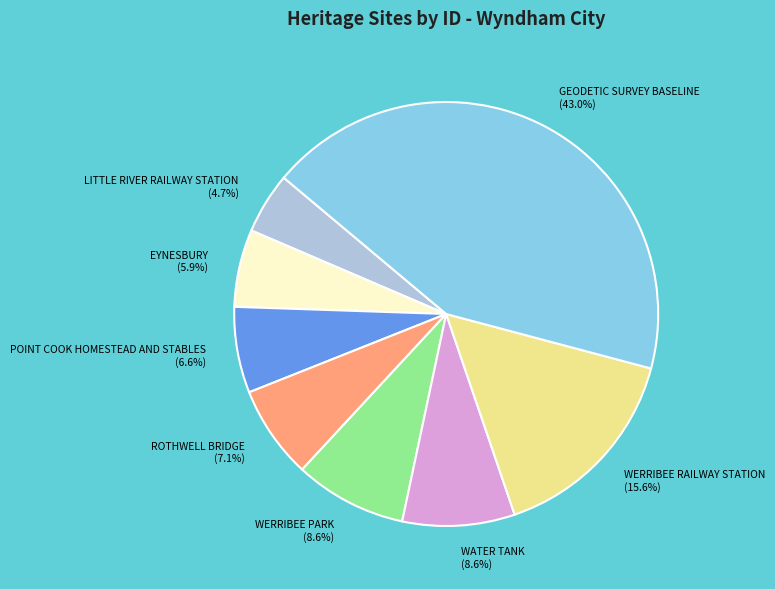

Is WERRIBEE PARK the majority of the pie?

No